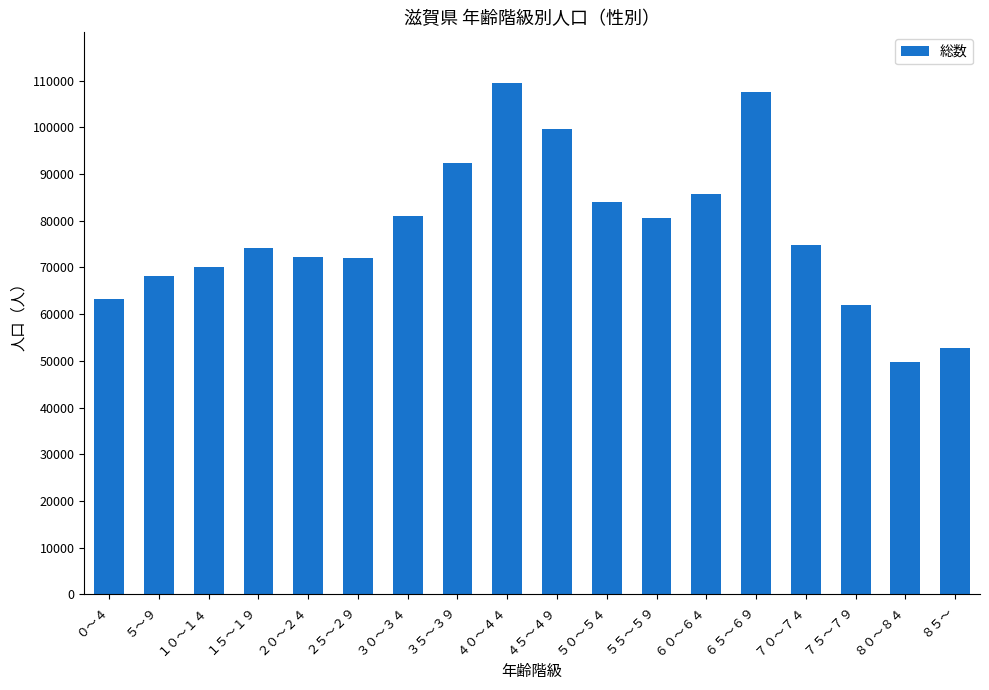

Which has a higher value, ６０～６４ or ２０～２４?

６０～６４